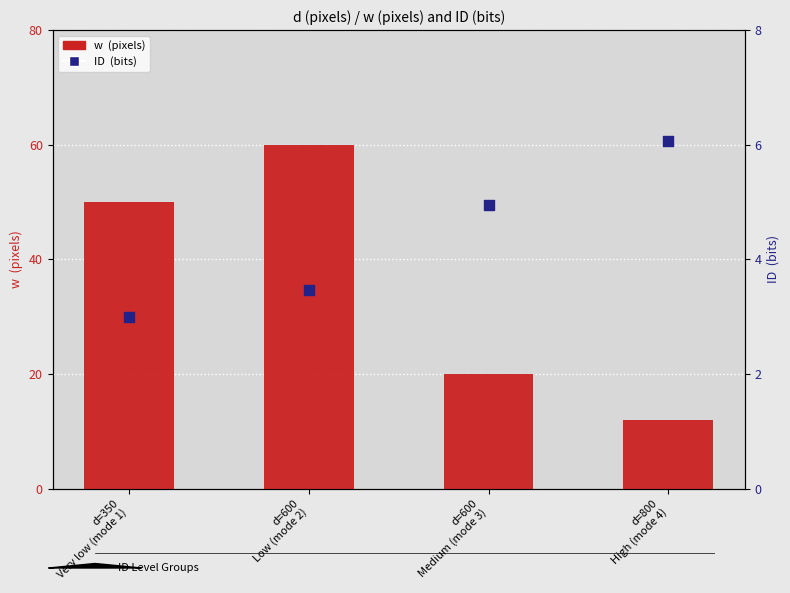

Is the value of w  (pixels) at d=600
Low (mode 2) greater than the value of ID  (bits) at d=600
Low (mode 2)?

Yes